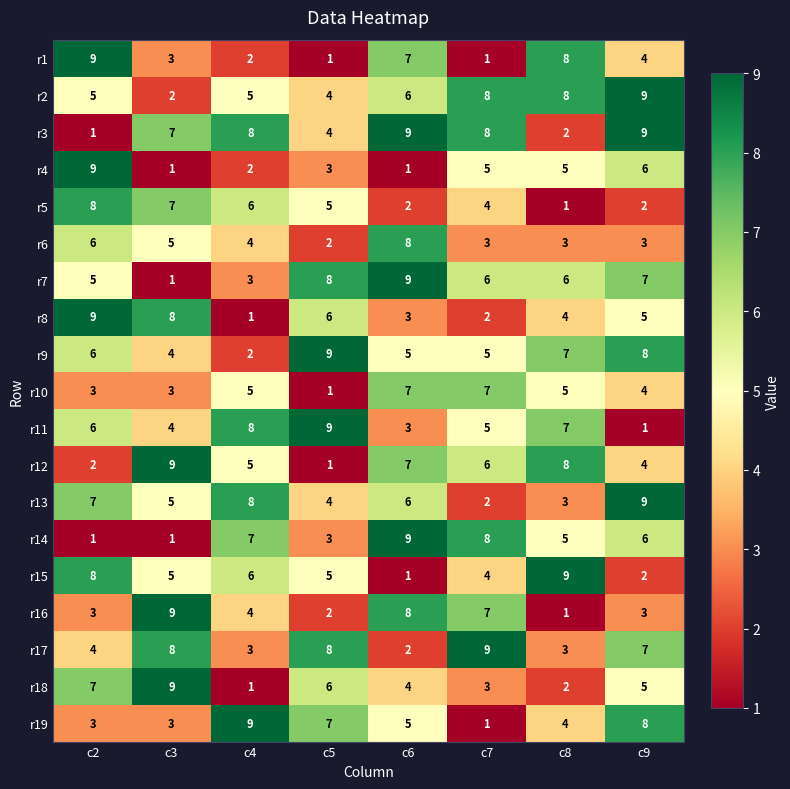

At how many categories does at least one series exceed 5?

8